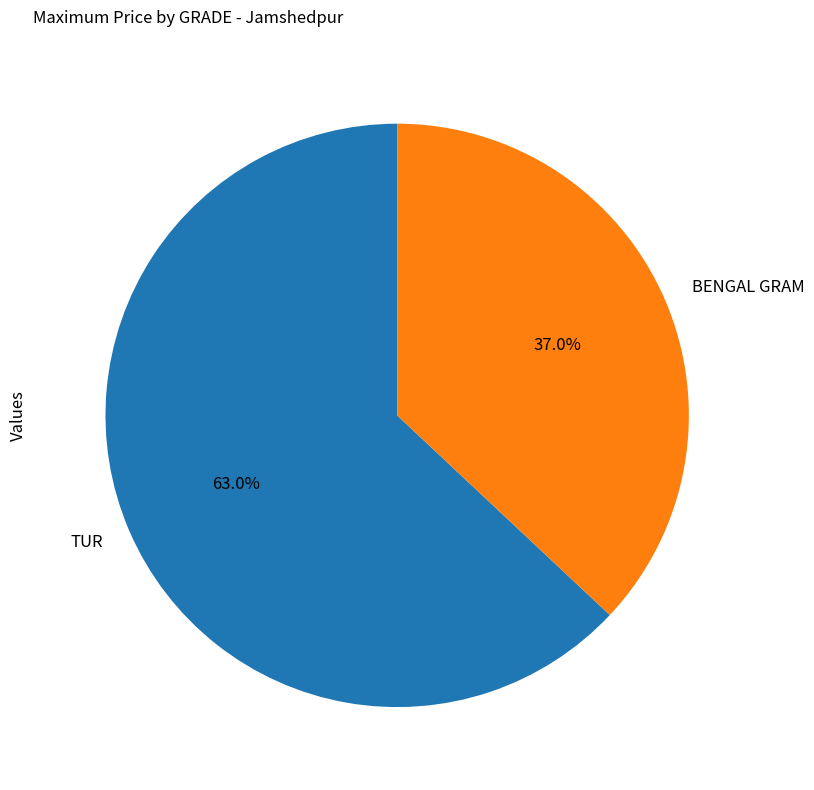

Which category has the smallest portion of the pie?

BENGAL GRAM